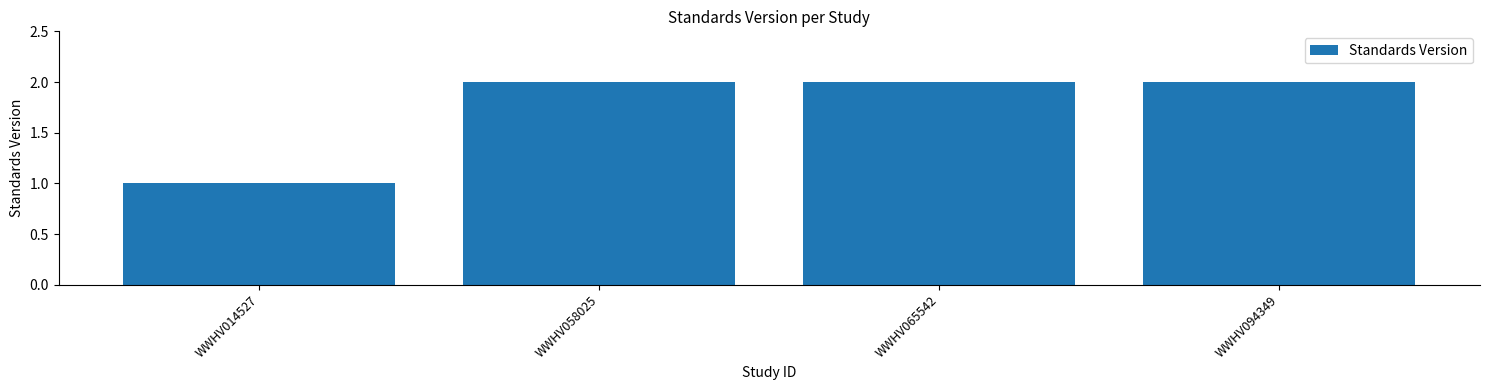

What is the greatest value displayed?

2